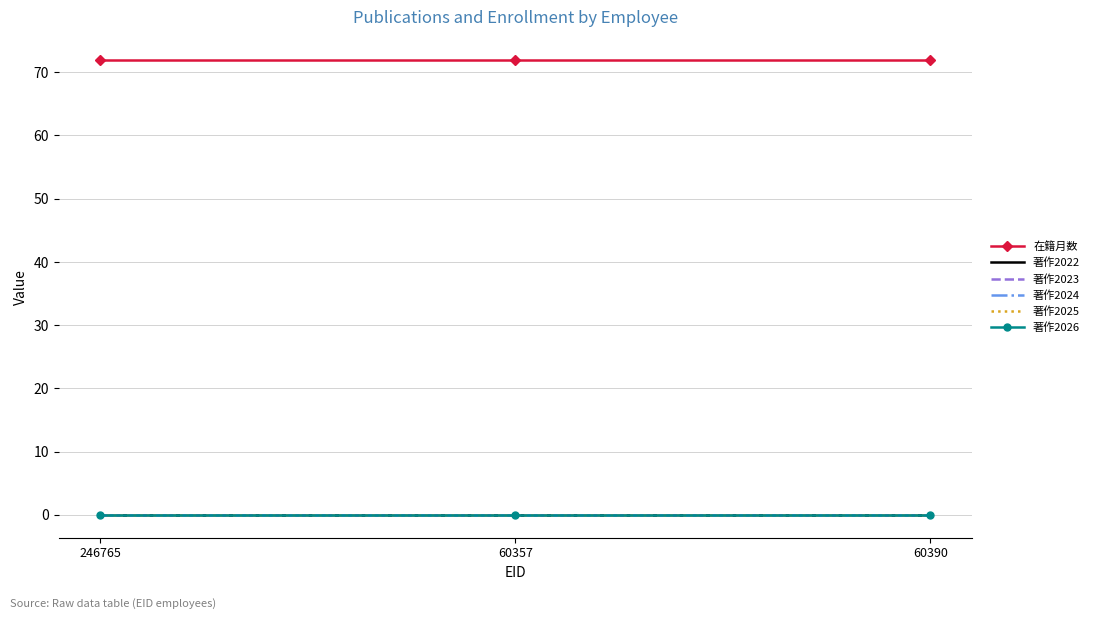

What is the label of the 2nd point from the right?

60357